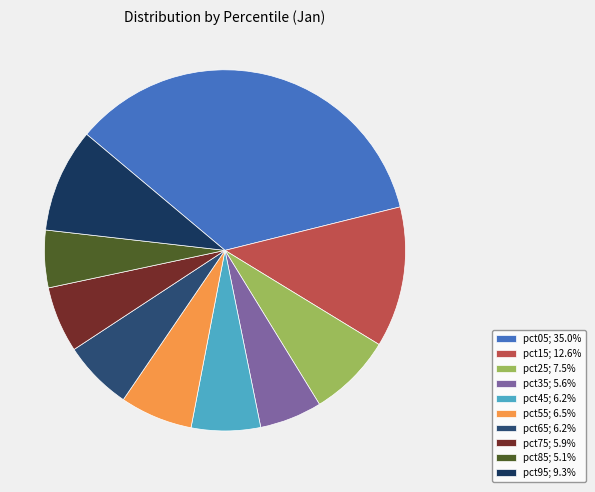

How many slices are in this pie chart?

10